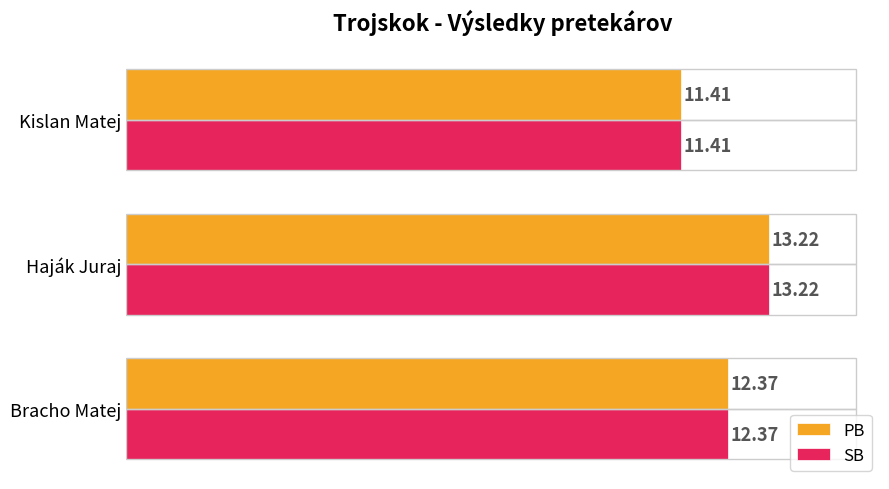

Which category has the lowest value across all series?

Kislan Matej